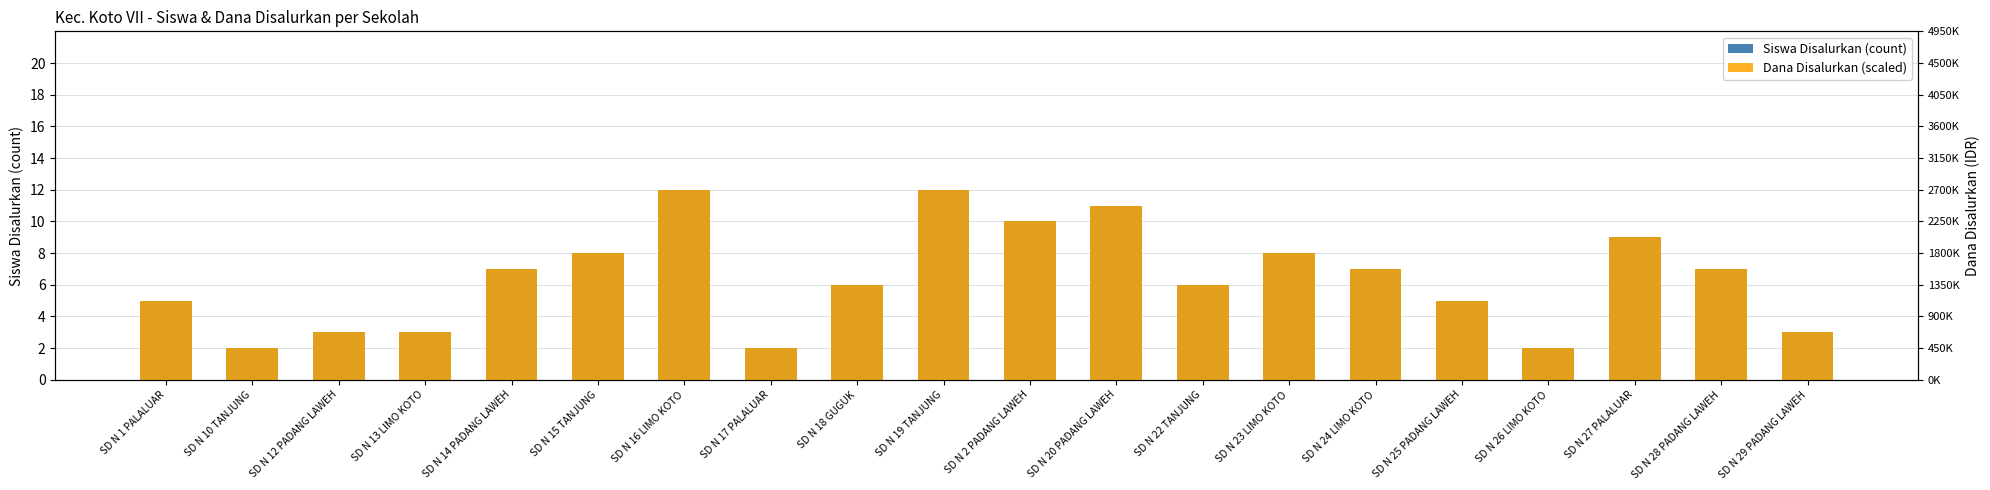

What is the maximum value for Siswa Disalurkan (count)?

12